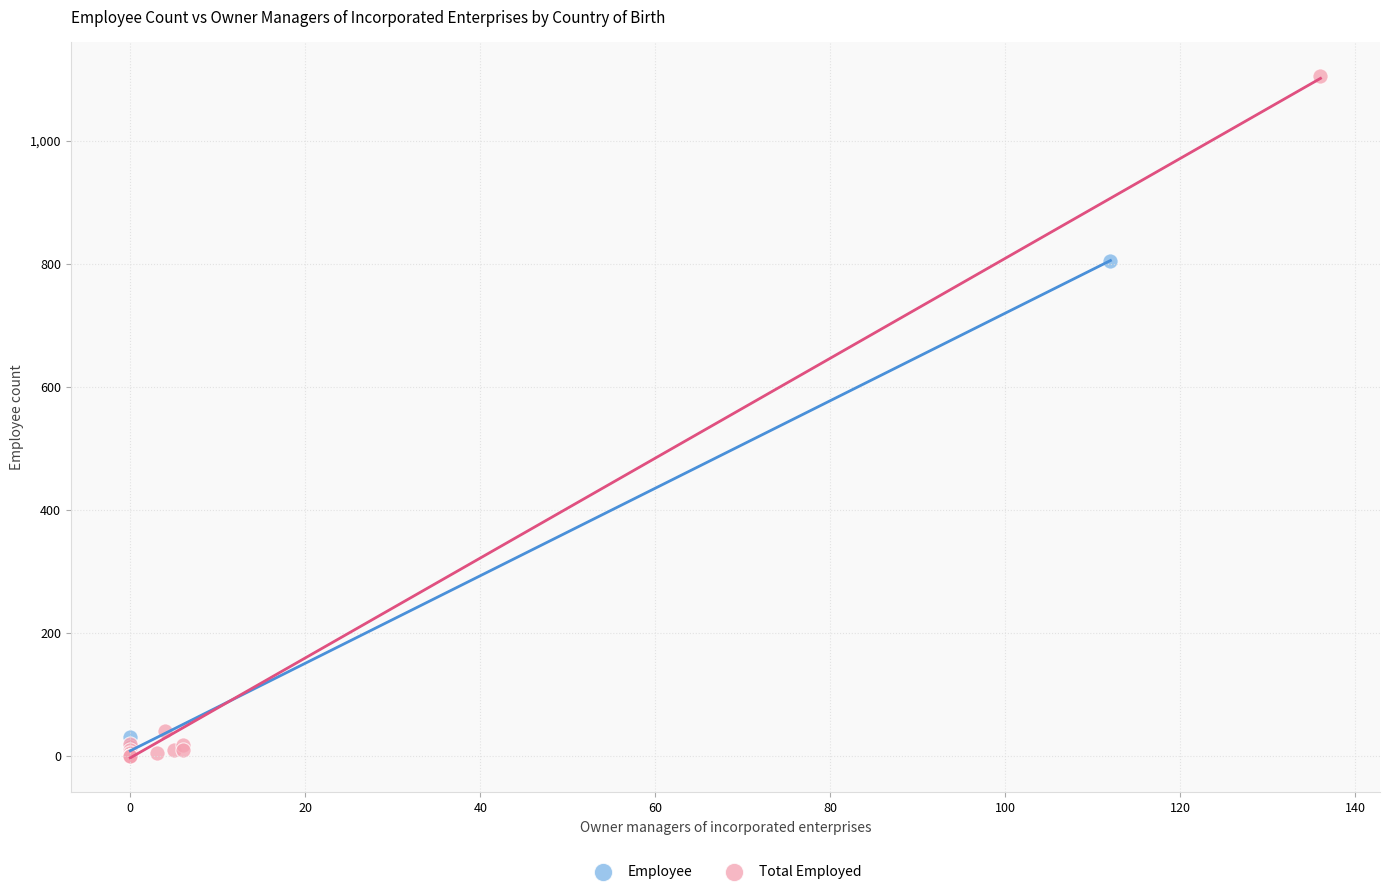

Which series reaches the maximum Y coordinate?

Total Employed